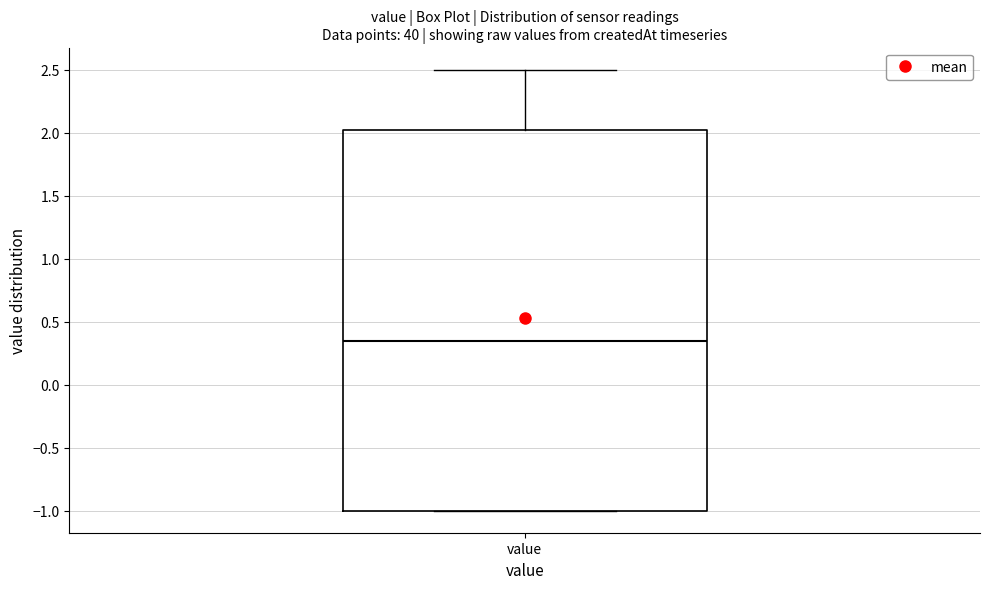

Read this box plot against the y-axis: the position of the median line, the range covered by the box, and the ends of both whiskers. The values are not printed on the chart, so give them approximately, as read against the axis.

median 0.35, box -1.00 to 2.05, whiskers -1.00 to 2.50